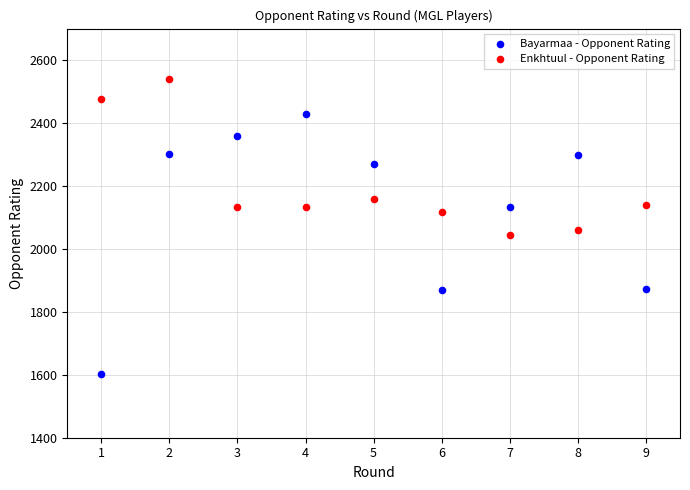

What is the X range (max minus min) for the scatter plot?

8